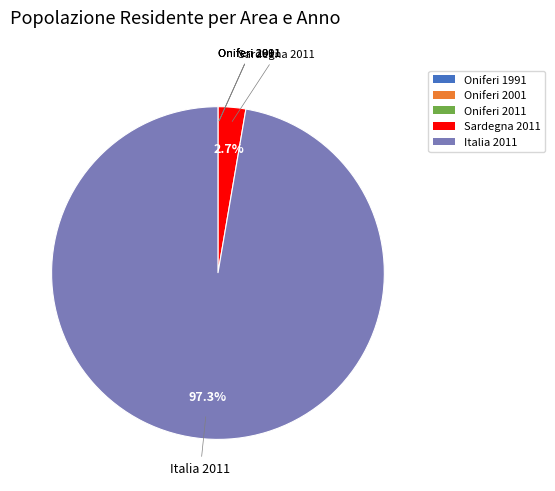

How much of the chart is everything except Sardegna 2011?

97.3%